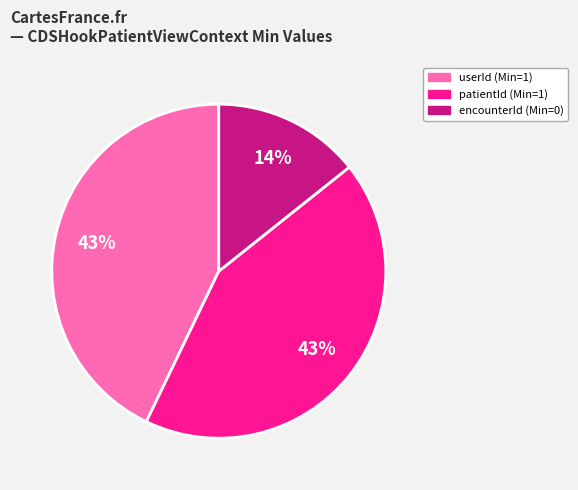

Does any single category account for the majority?

No